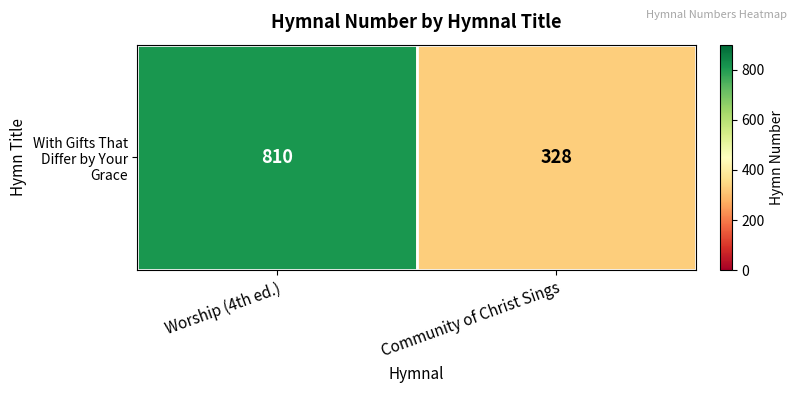

Reading left to right, transcribe all the data shown in this chart.

810	328